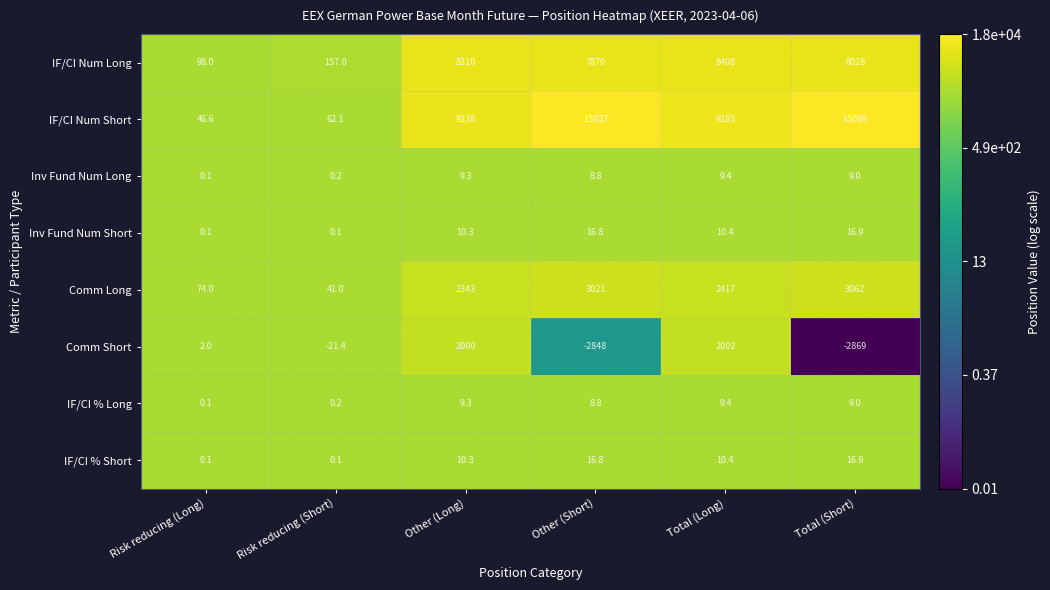

The value of Inv Fund Num Short at Total (Short) is 5.2. True or false?

False